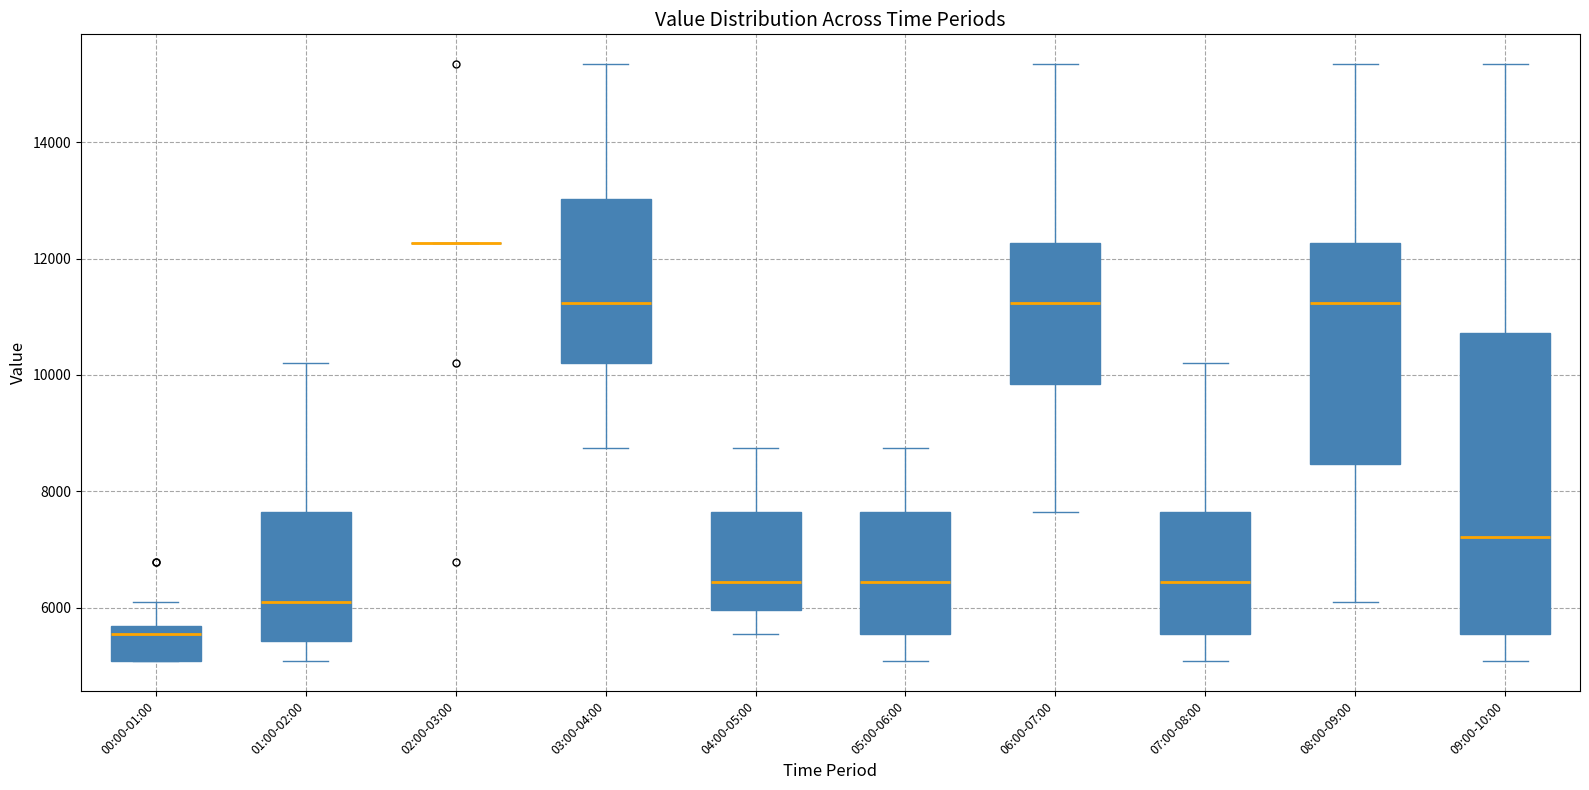

Reading left to right, transcribe this box plot: for each box, give where its median line is, the range the box spans, and where its two whiskers end, as read against the y-axis. The values are not printed on the chart, so give them approximately, as read against the axis.

00:00-01:00: median 5600 (just below the box's upper edge), box 5000 to 5600, whiskers 5000 to 6200
01:00-02:00: median 6200, box 5400 to 7600, whiskers 5000 to 10200
02:00-03:00: box collapsed to a line at 12200, whiskers 12200 to 12200
03:00-04:00: median 11200, box 10200 to 13000, whiskers 8800 to 15400
04:00-05:00: median 6400, box 6000 to 7600, whiskers 5600 to 8800
05:00-06:00: median 6400, box 5600 to 7600, whiskers 5000 to 8800
06:00-07:00: median 11200, box 9800 to 12200, whiskers 7600 to 15400
07:00-08:00: median 6400, box 5600 to 7600, whiskers 5000 to 10200
08:00-09:00: median 11200, box 8400 to 12200, whiskers 6200 to 15400
09:00-10:00: median 7200, box 5600 to 10800, whiskers 5000 to 15400